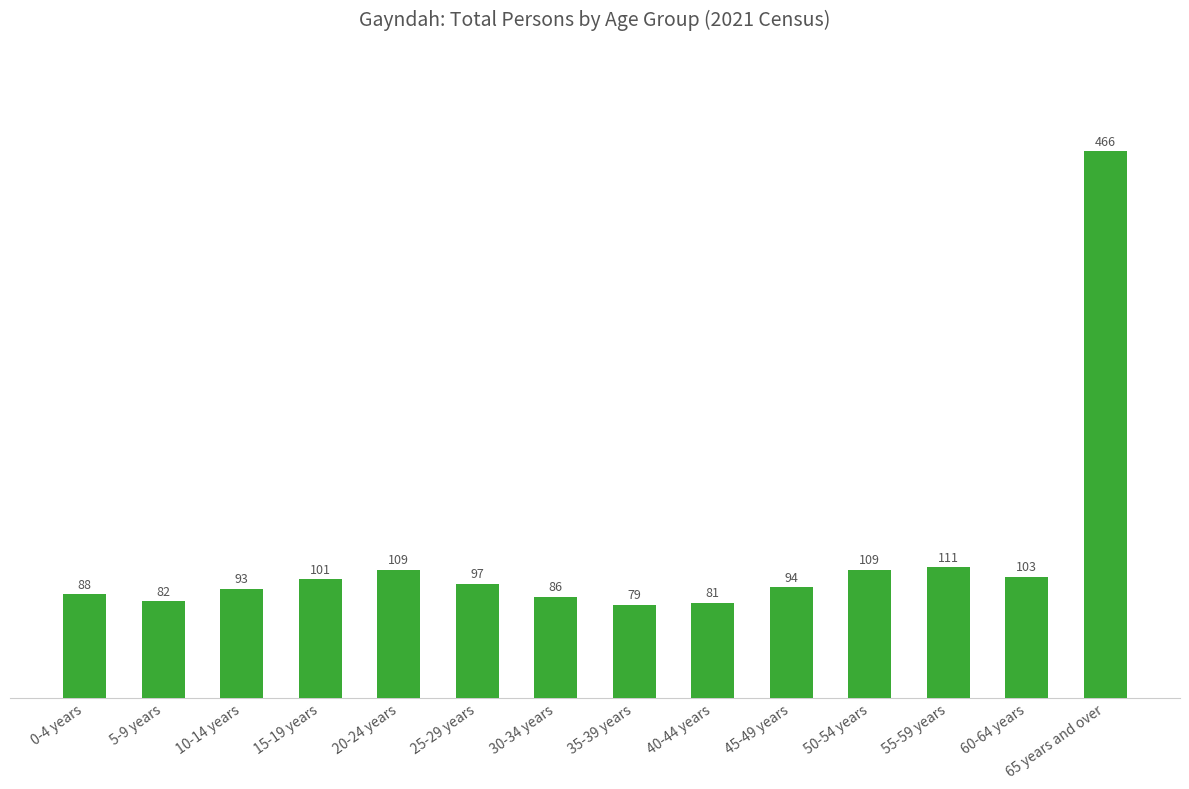

How many bars are there in total?

14